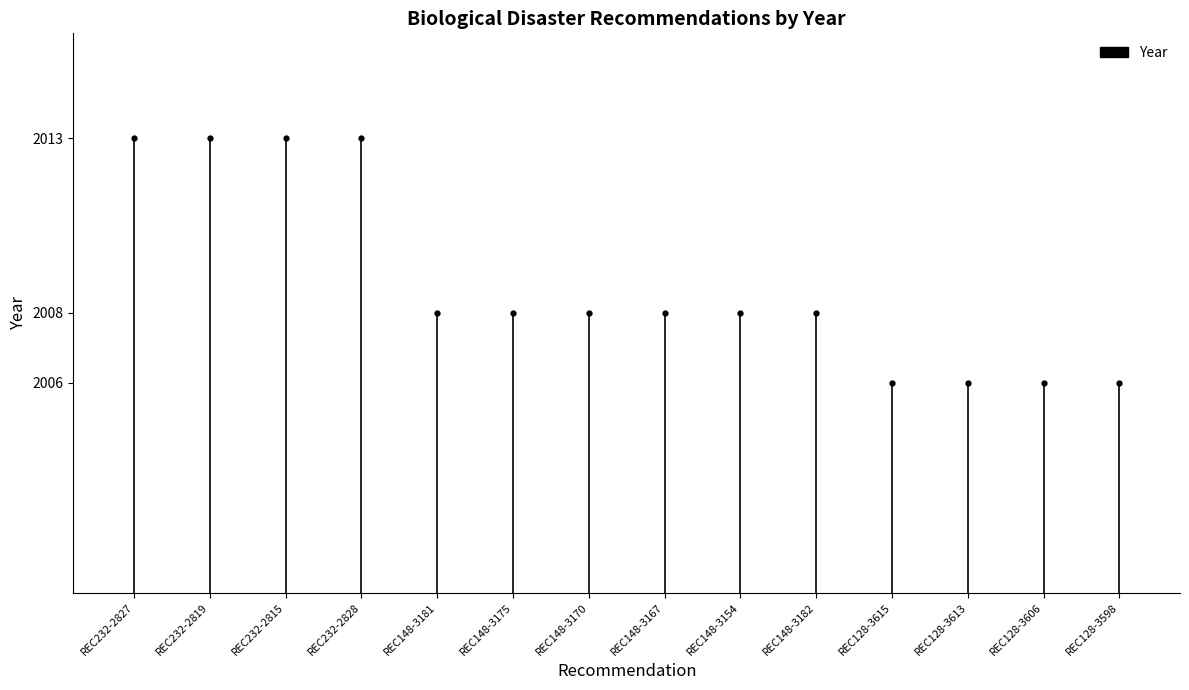

The value at REC232-2815 is 2013. True or false?

True